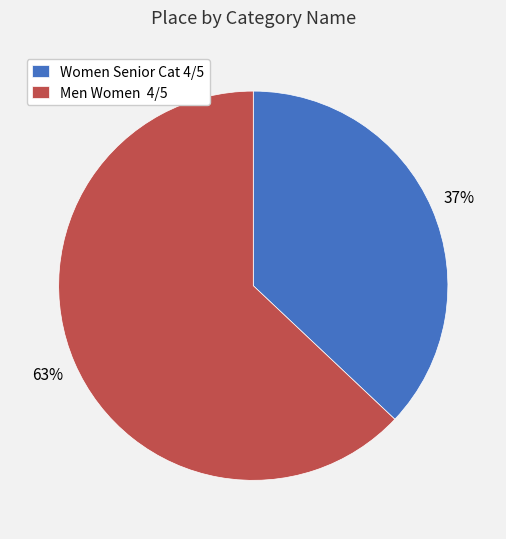

Which slice represents more than half of the pie?

Men Women 4/5